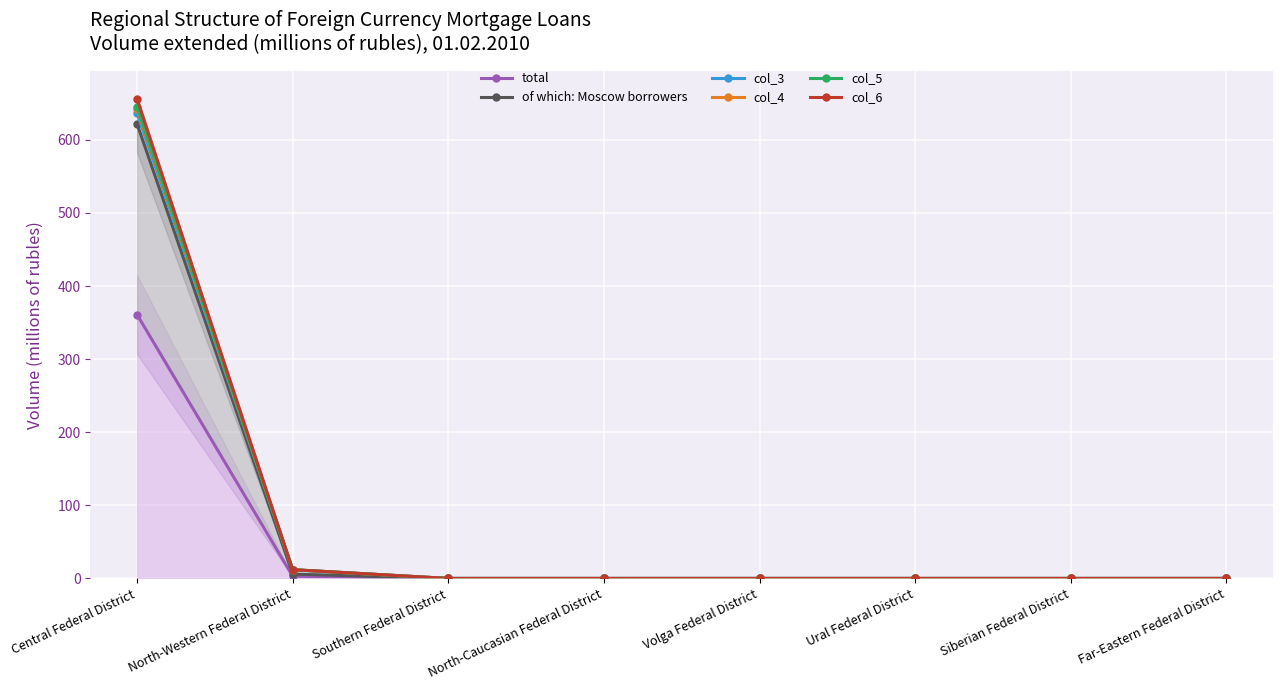

True or false: col_4 has a value of -400 at Far-Eastern Federal District.

False